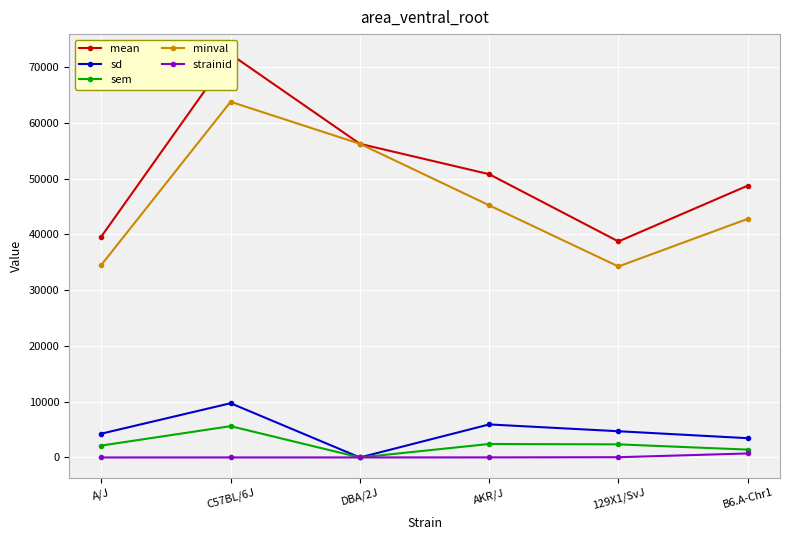

Which series changed the most between C57BL/6J and AKR/J?

mean